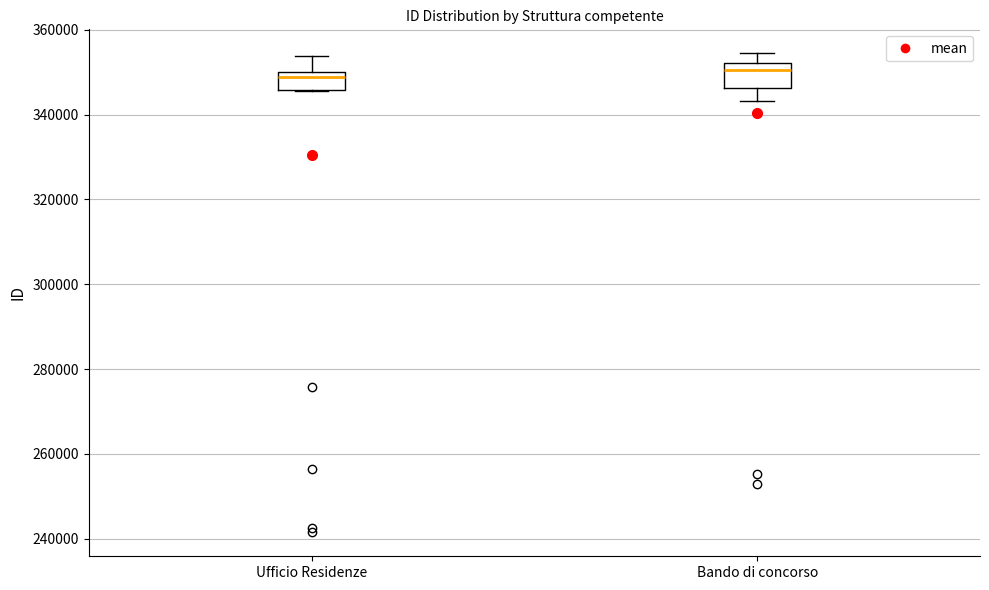

Where is the lower edge of the box for Ufficio Residenze on the y-axis? The values are not printed on the chart, so give them approximately, as read against the axis.

346000